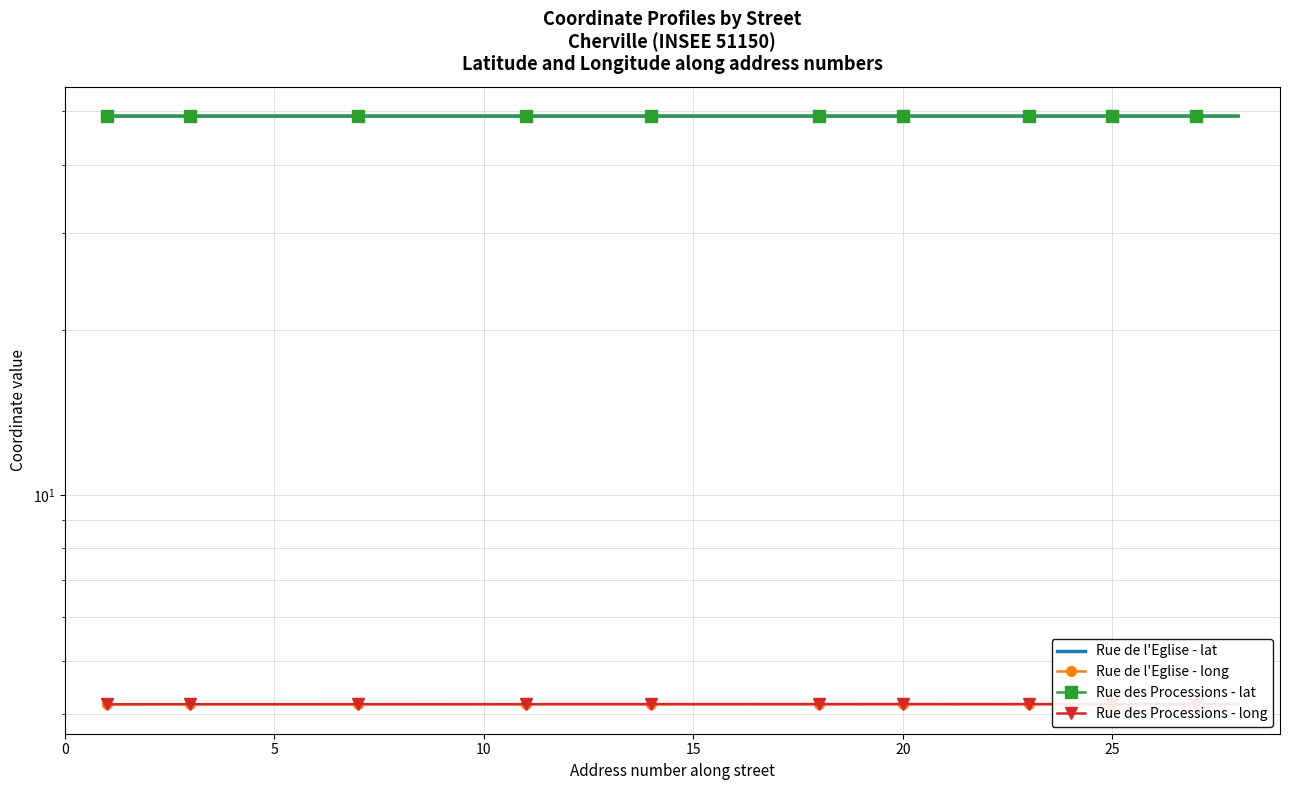

What is the value of the Rue de l'Eglise - lat point at the 16th from the left?

49.0